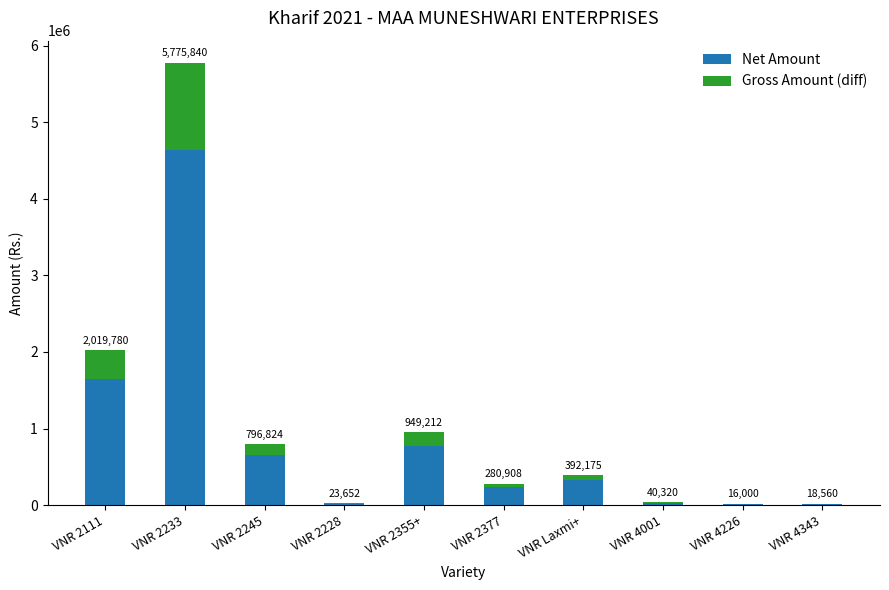

What is the label of the 4th bar from the right?

VNR Laxmi+